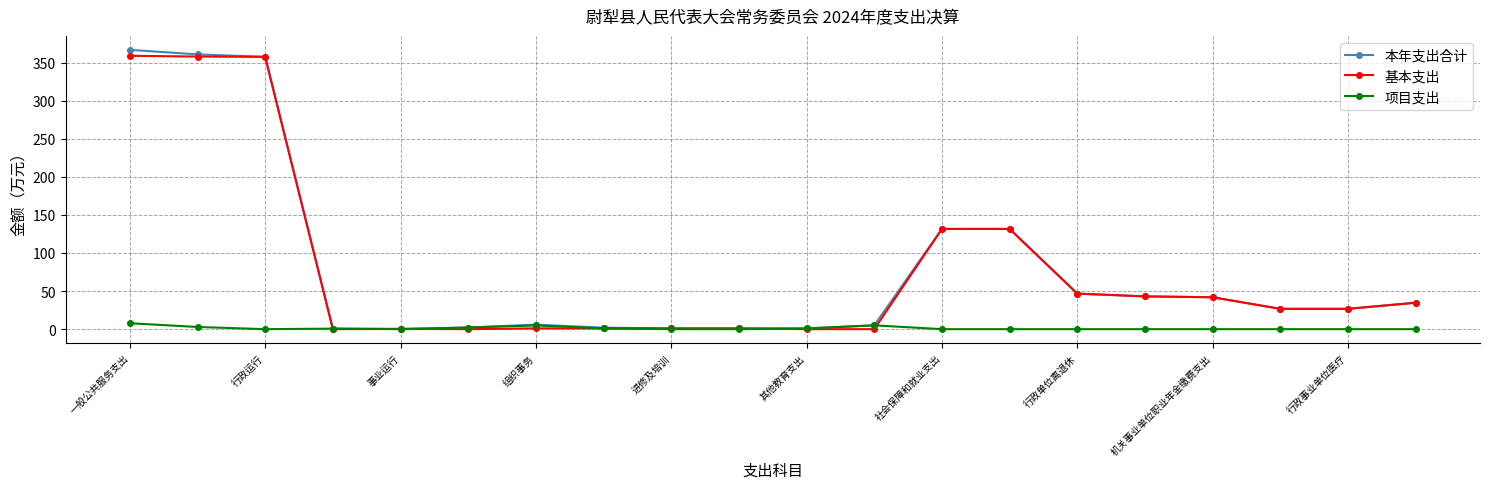

What is the value of the 基本支出 point at the 14th from the left?

131.6